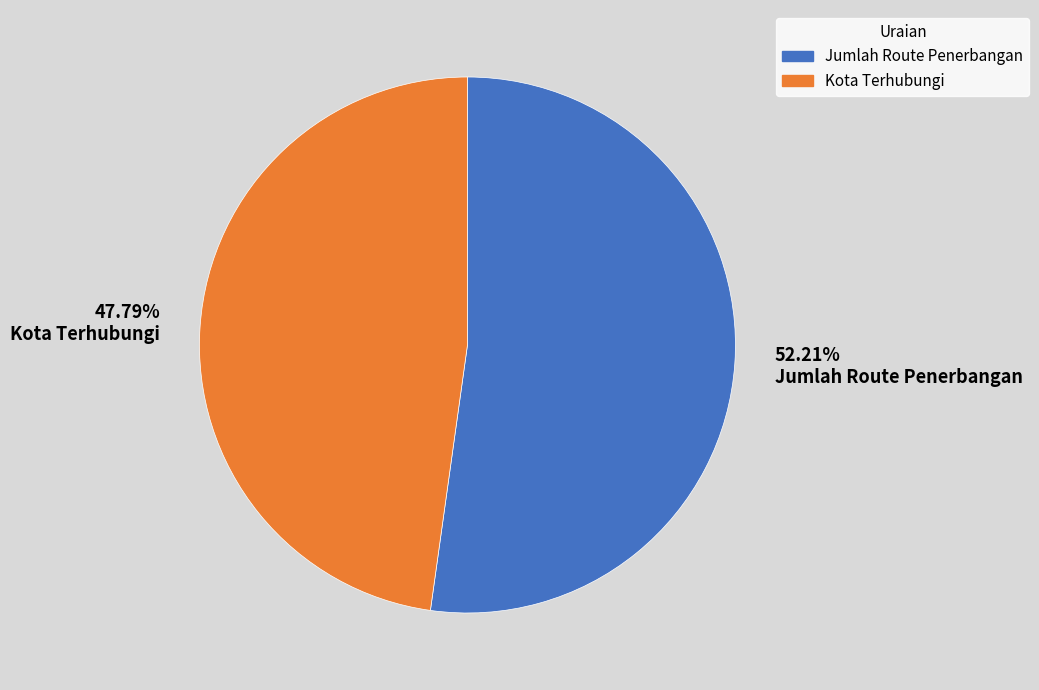

Which slice represents more than half of the pie?

52.21% Jumlah Route Penerbangan